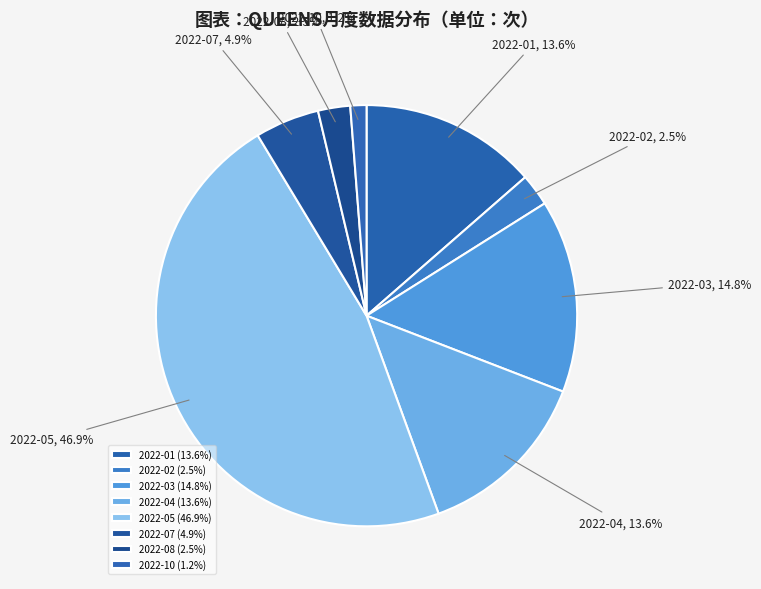

To the nearest percent, what is the difference between the largest and smallest slice percentages?

46%